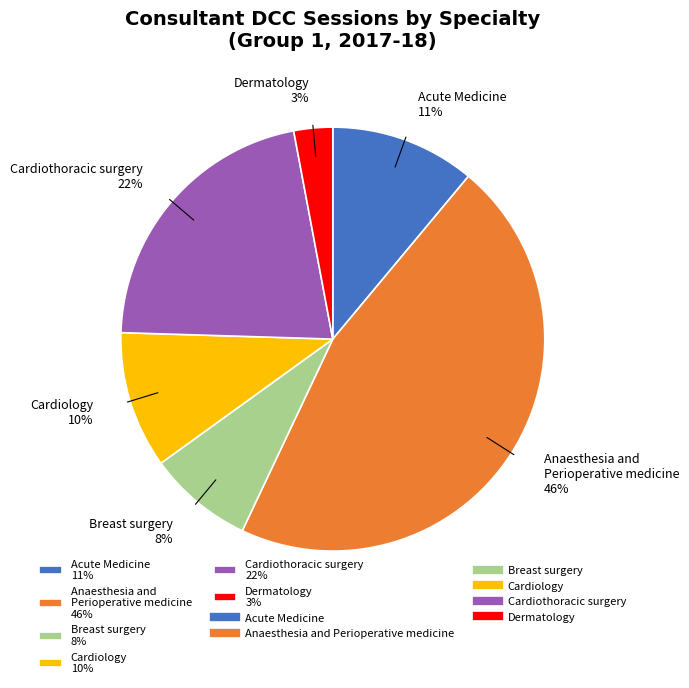

Does any single category account for the majority?

No